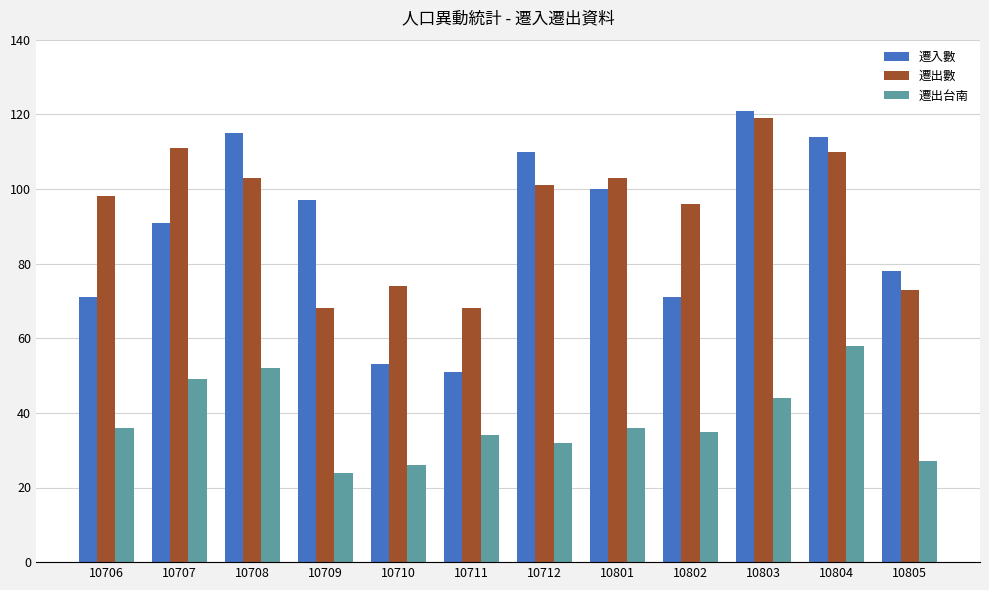

Count the number of data series in this chart.

3